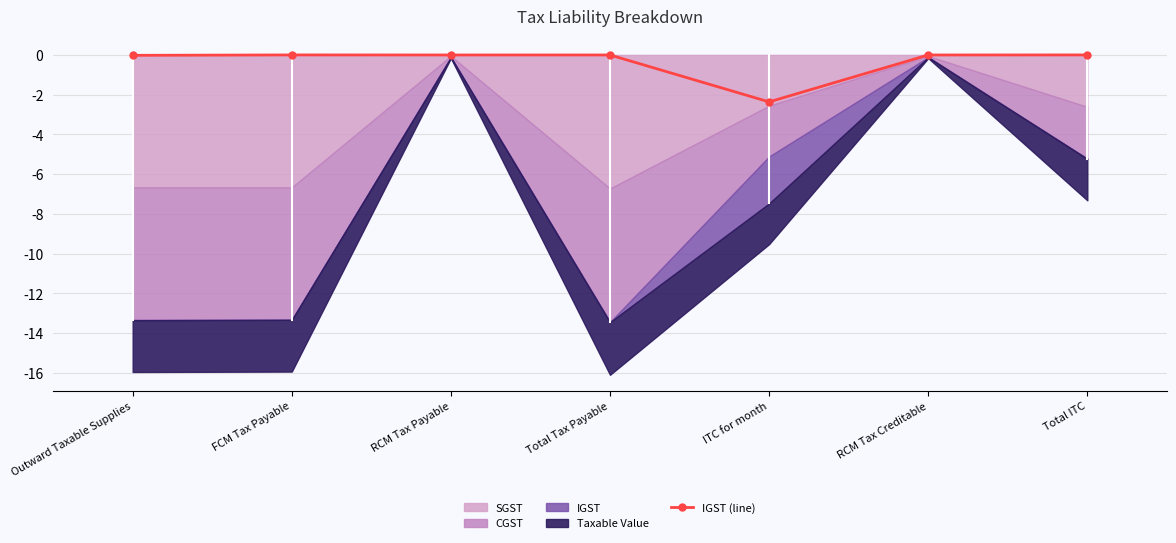

Reading left to right, what are all the values shown in this chart?

-0.0	0.0	-0.0	-0.0	-2.4	-0.0	0.0